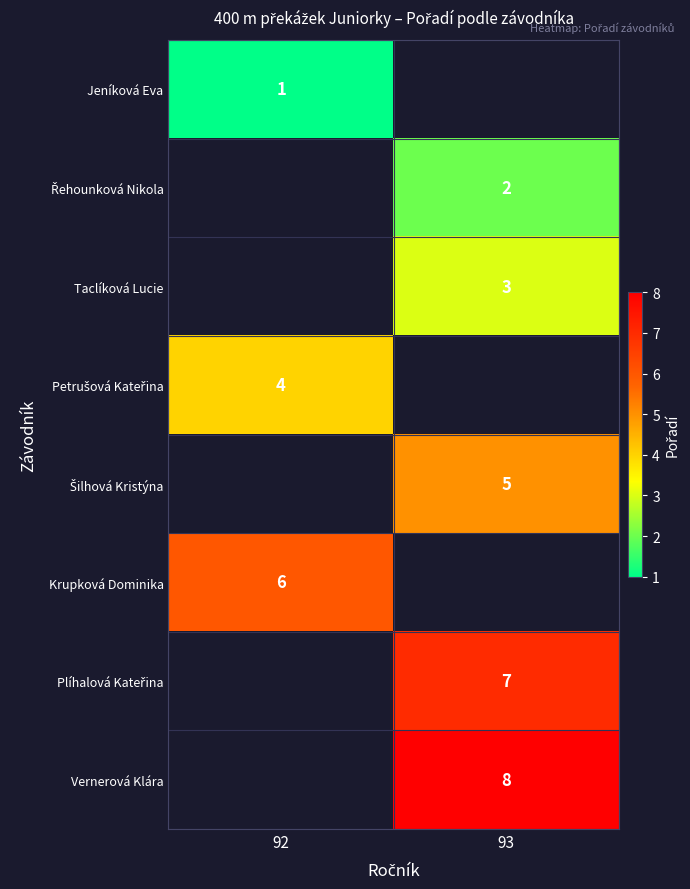

How many categories are shown in the chart?

2